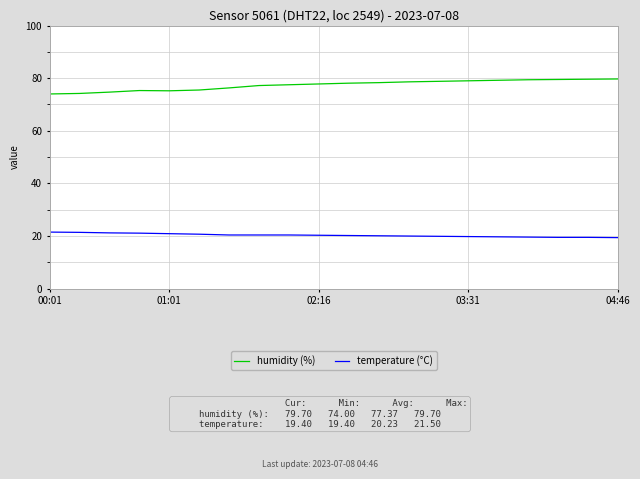

How many categories are shown in the chart?

20